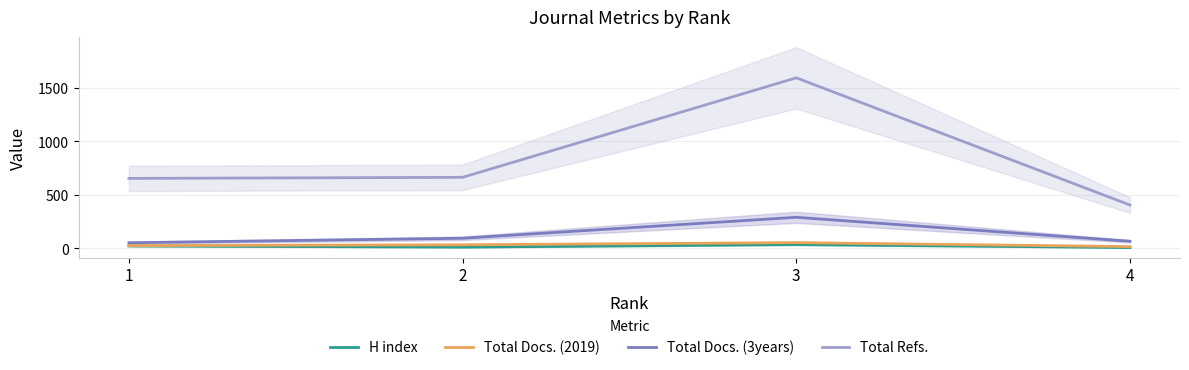

True or false: Total Refs. and H index cross at least once.

False